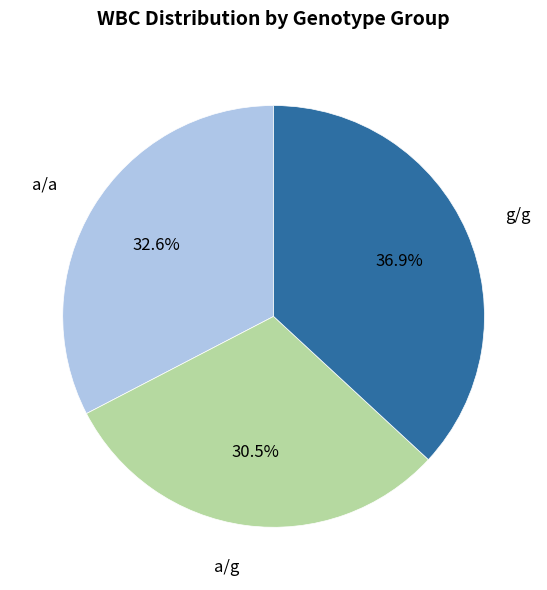

Is there a majority slice in this chart?

No